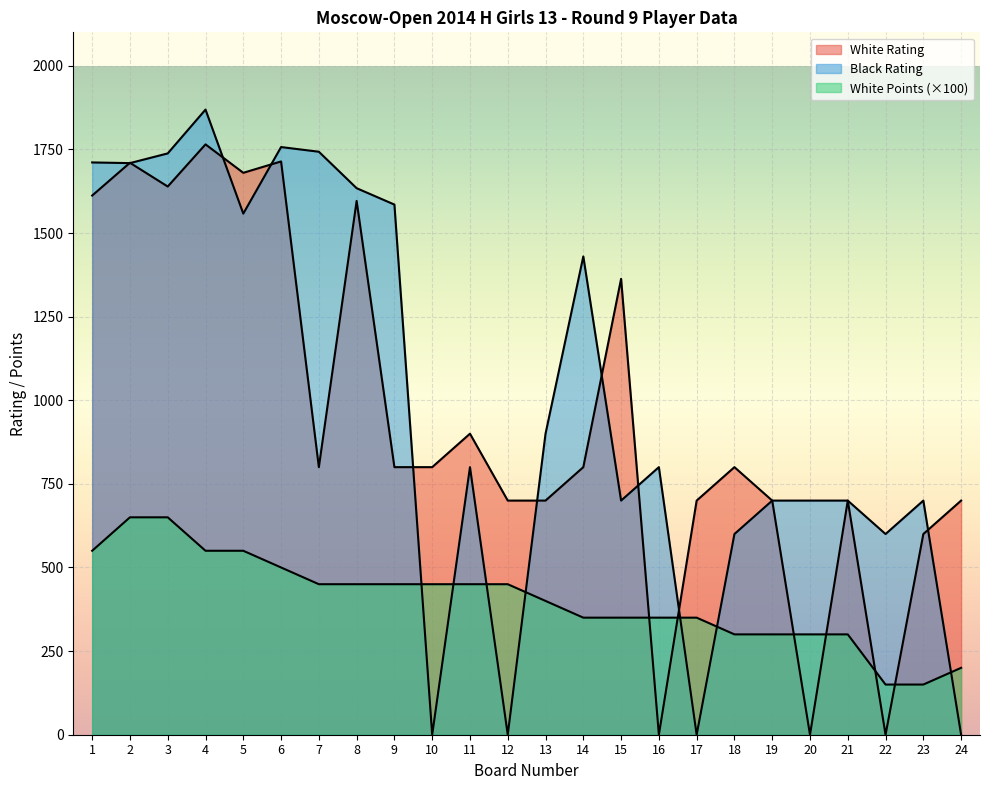

The value of White Rating at 21 is 700. True or false?

True